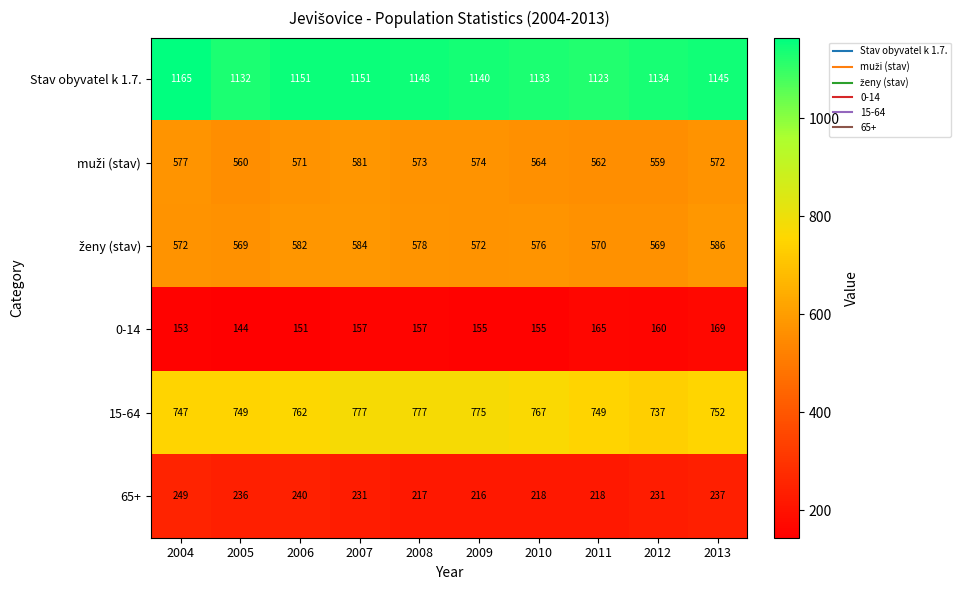

What is the difference between the 15-64 values at 2007 and 2004?

30